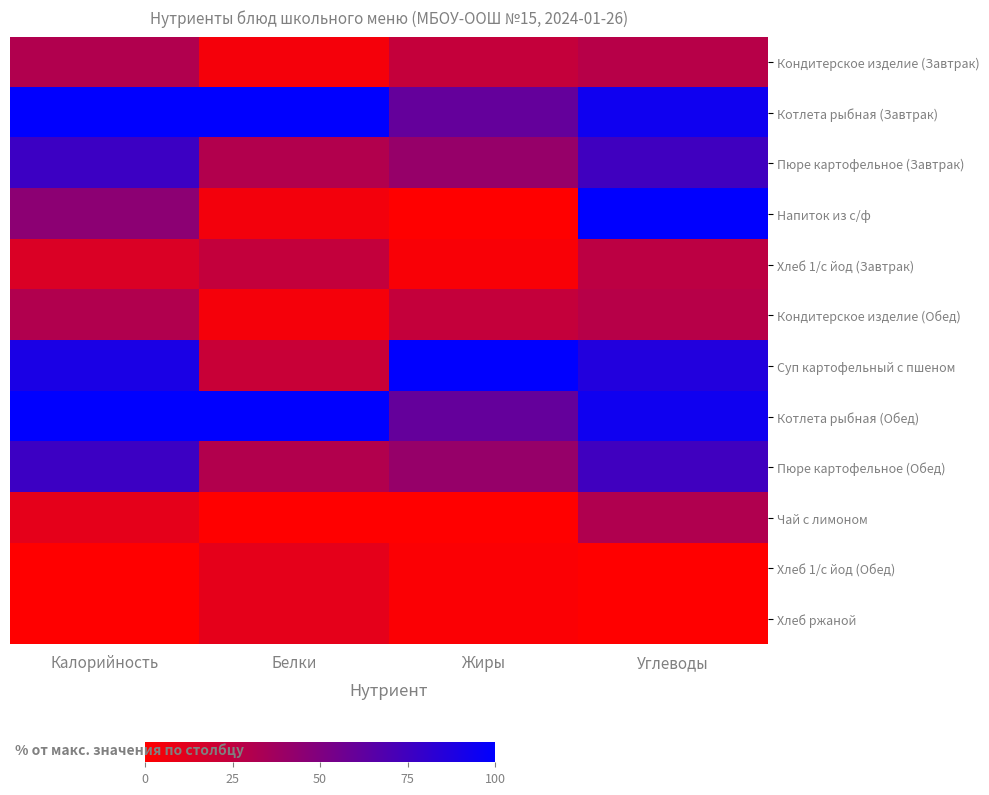

At which category is the sum across all series the highest?

Углеводы